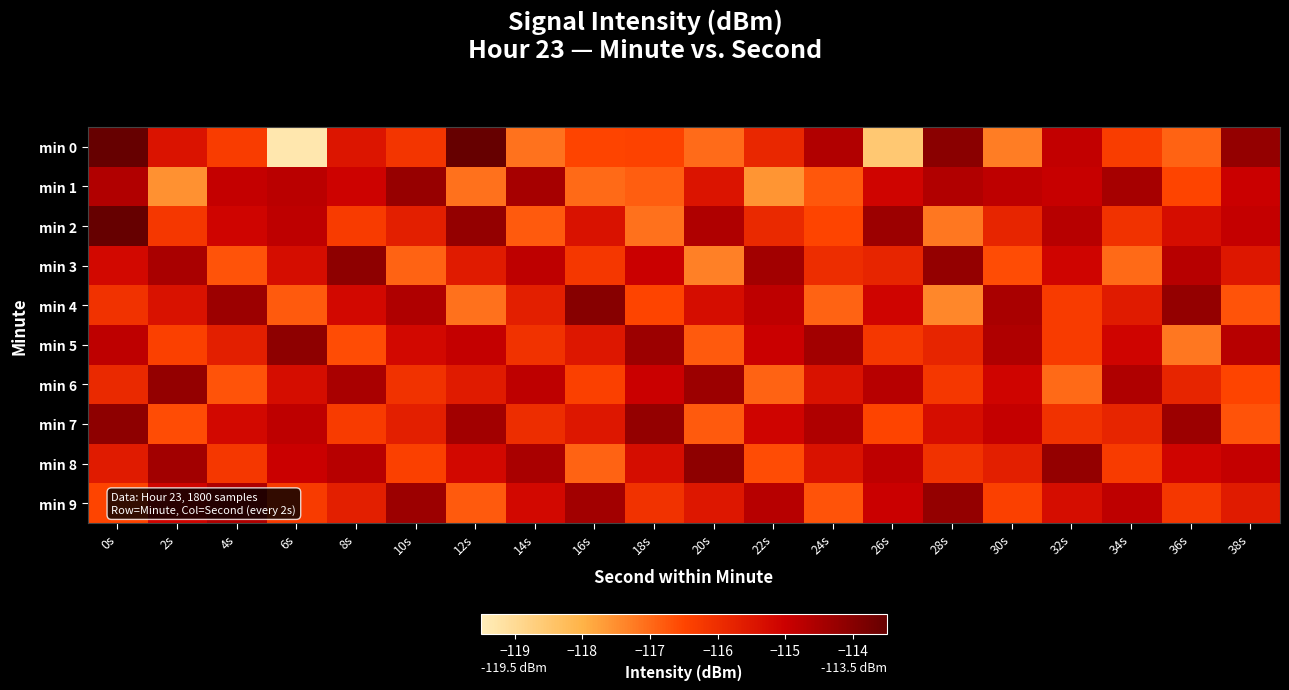

Between 8s and 34s, which is larger?

8s